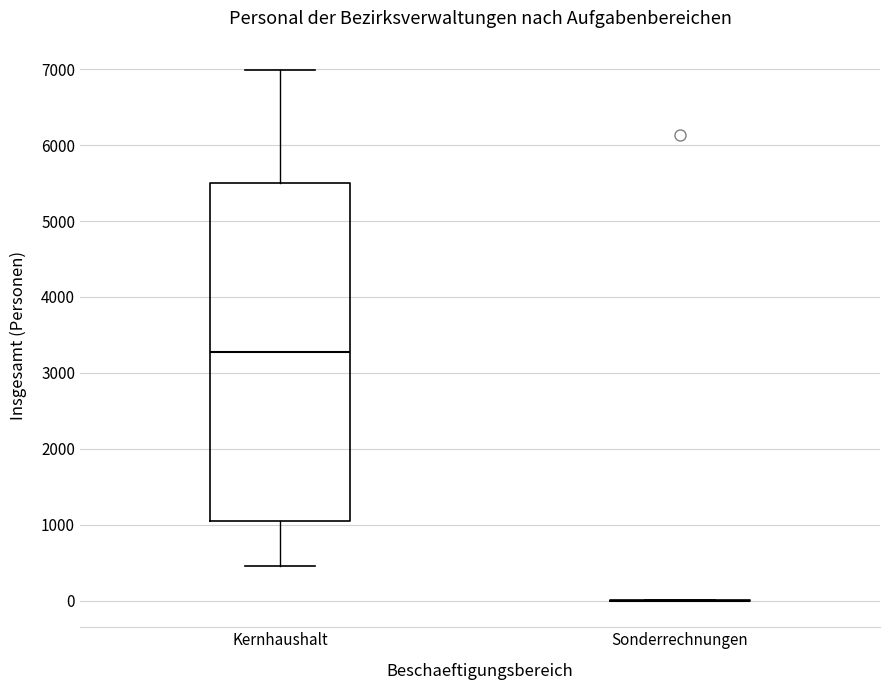

Reading left to right, transcribe this box plot: for each box, give where its median line is, the range the box spans, and where its two whiskers end, as read against the y-axis. The values are not printed on the chart, so give them approximately, as read against the axis.

Kernhaushalt: median 3300, box 1000 to 5500, whiskers 500 to 7000
Sonderrechnungen: box collapsed to a line at 0, whiskers 0 to 0